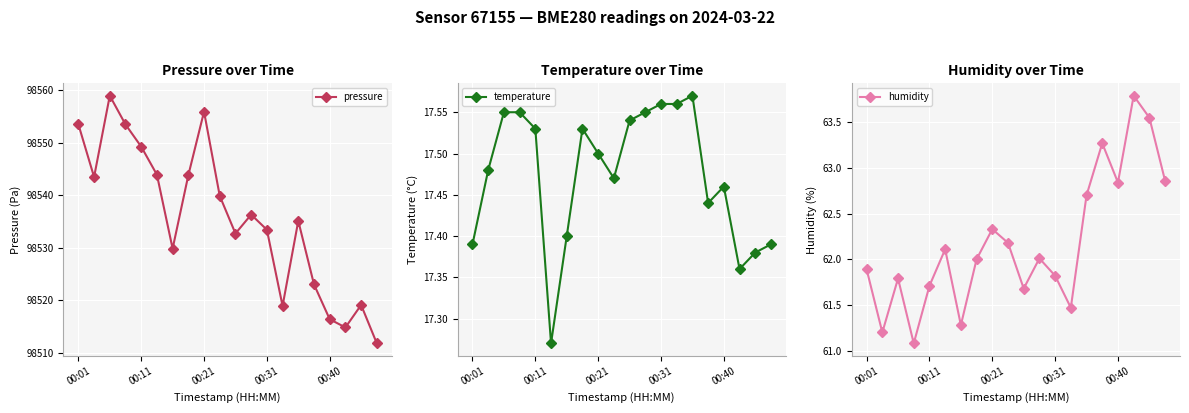

Read the humidity value at 00:31.

61.8